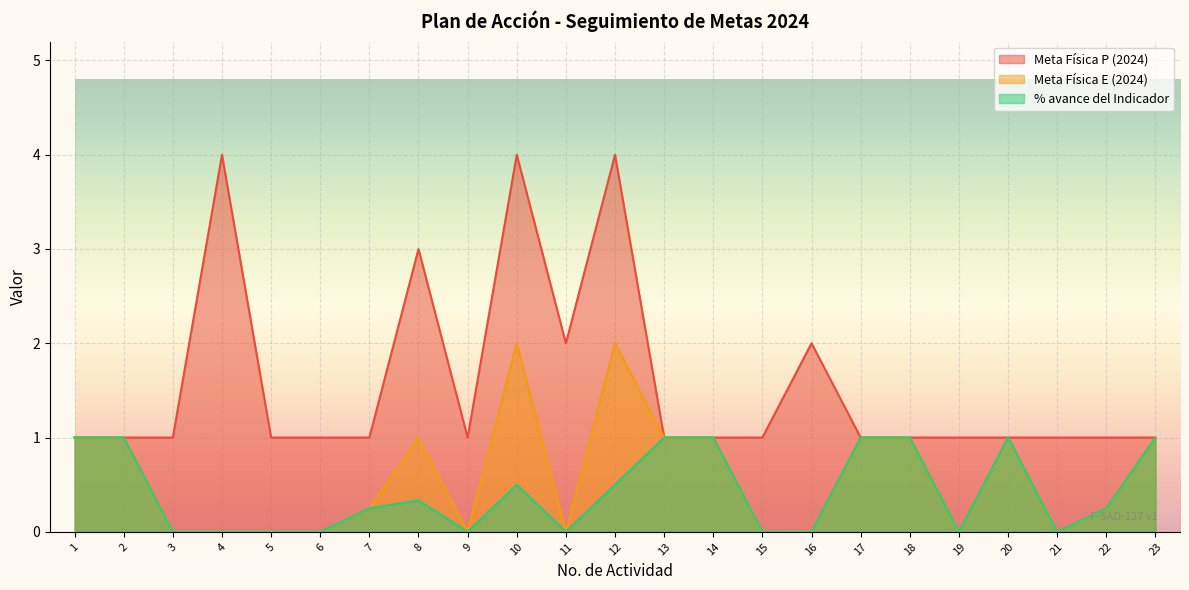

The Meta Física P (2024) series shows 1.0 at 14. True or false?

True